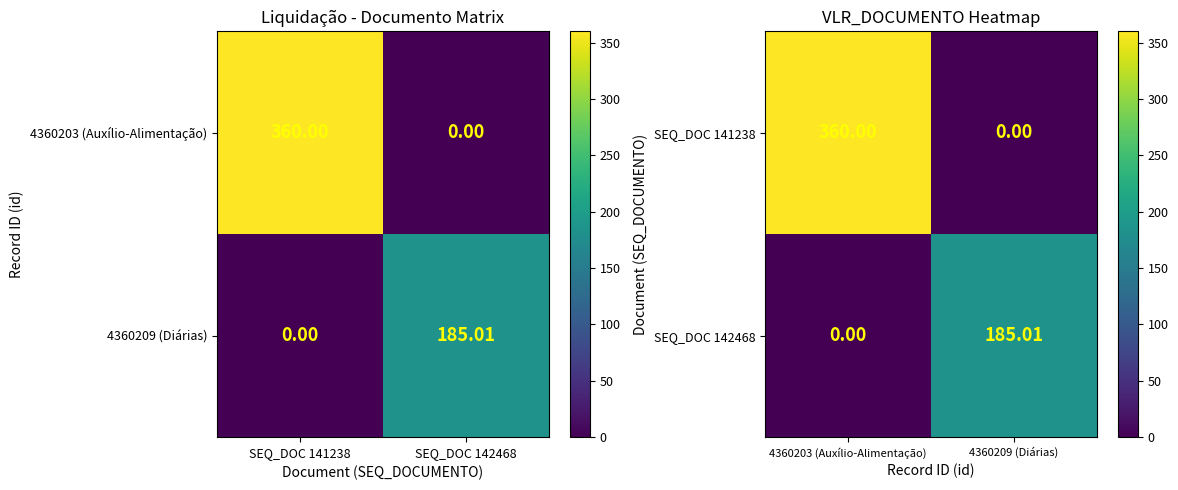

Is it true that SEQ_DOC 142468 equals 0.0 at 4360203 (Auxílio-Alimentação)?

True